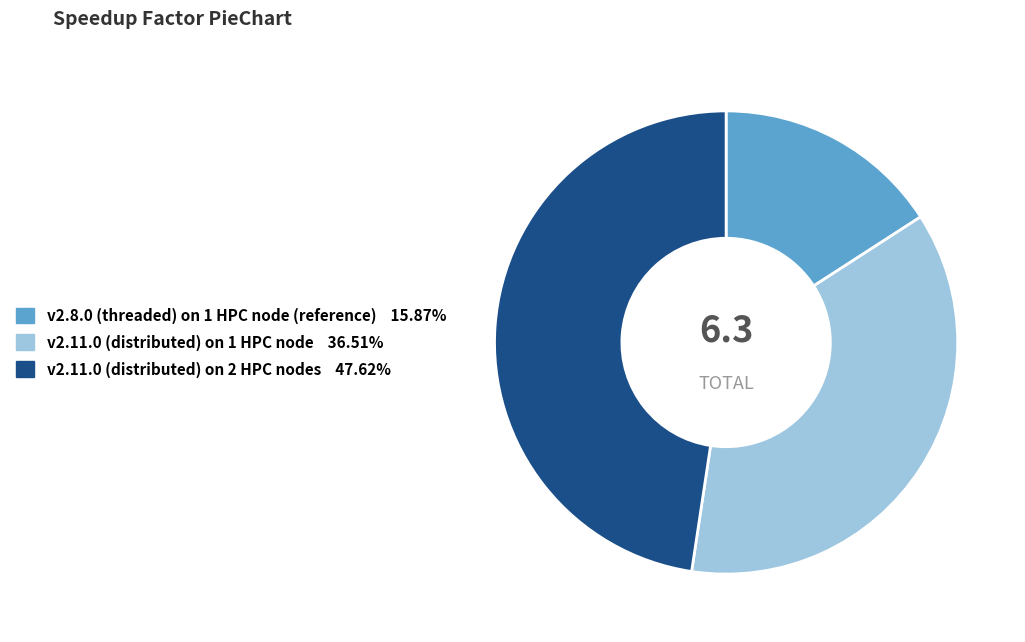

Is there any slice that represents more than half of the pie?

No